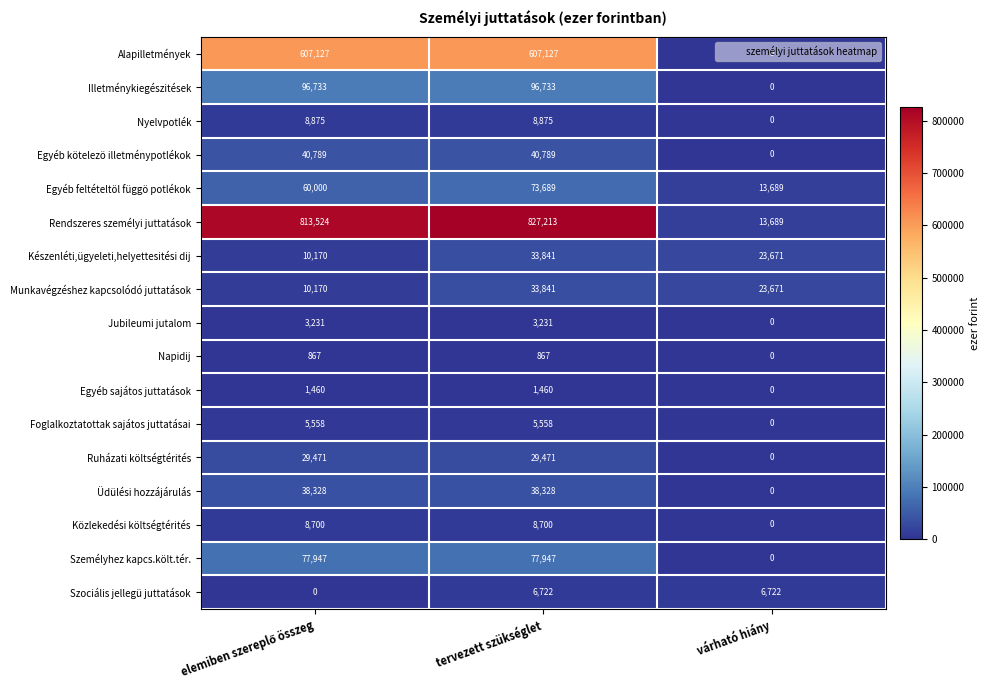

Which series has the widest spread of values?

Rendszeres személyi juttatások